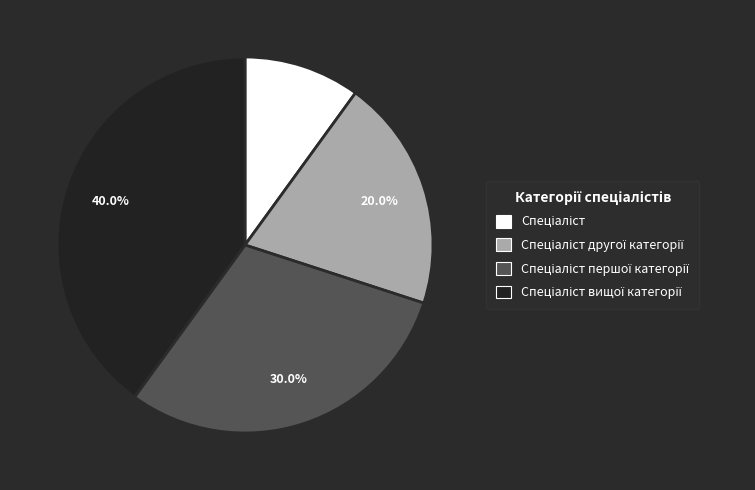

How many slices are in this pie chart?

4